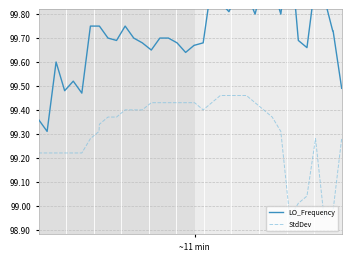

Does the chart display data point markers on the line(s)?

No